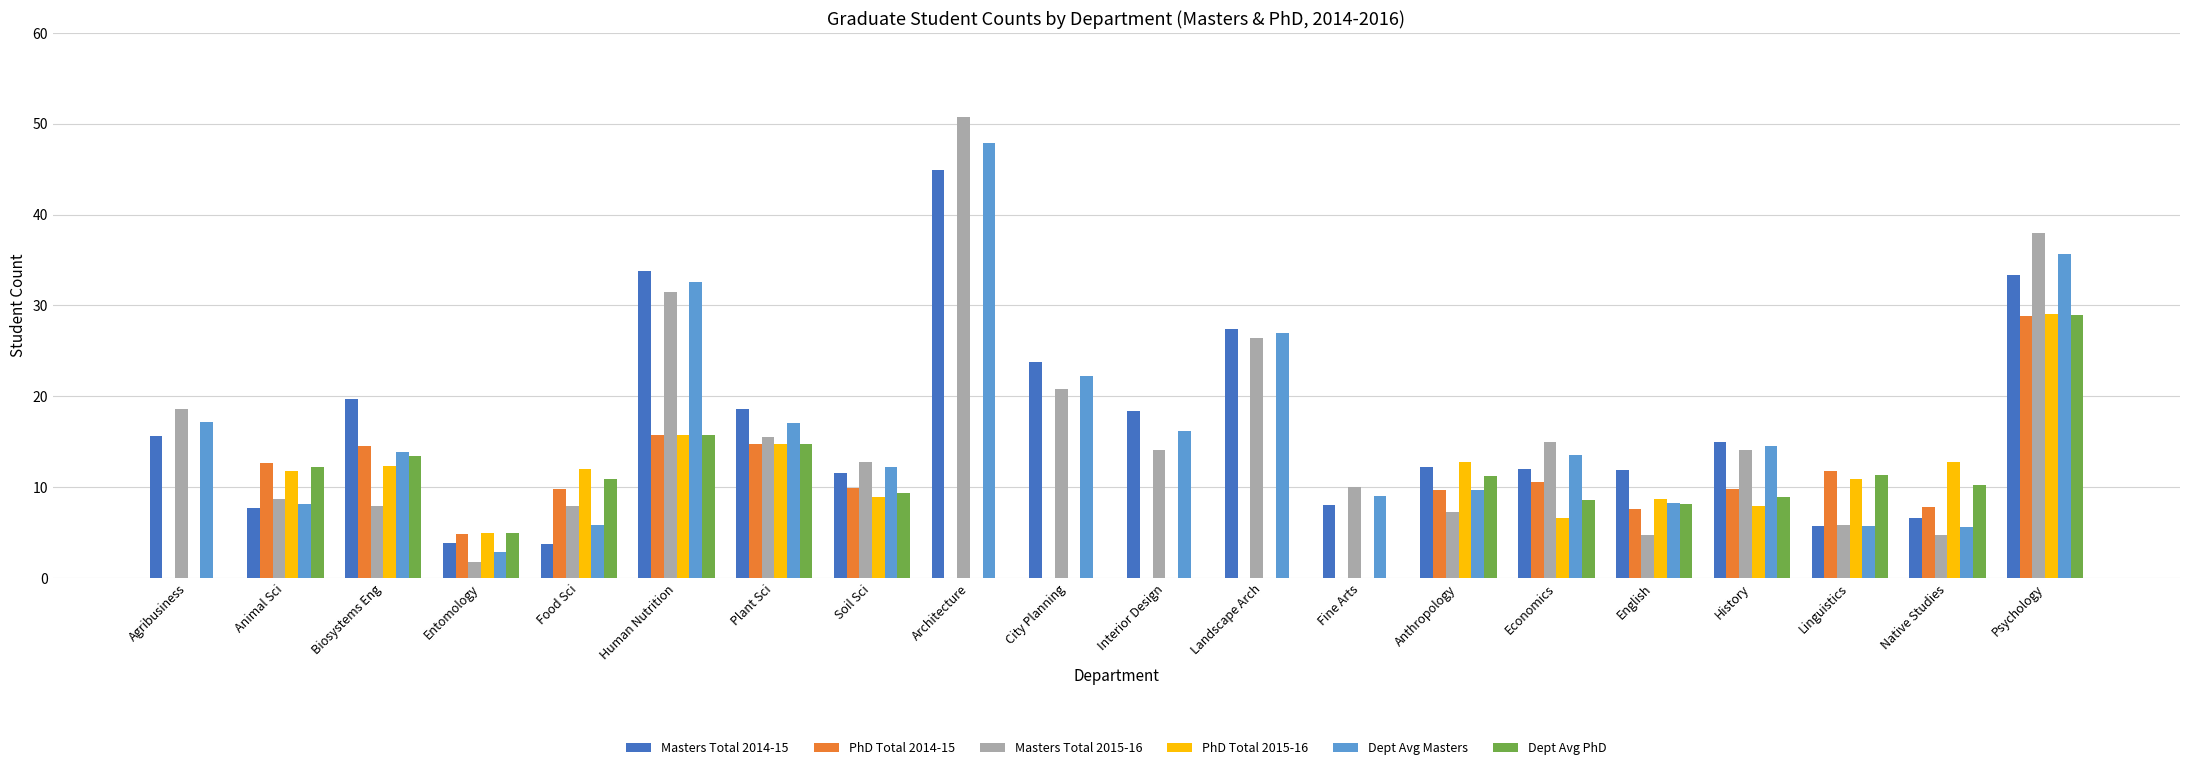

Which category has the highest value across all series?

Architecture